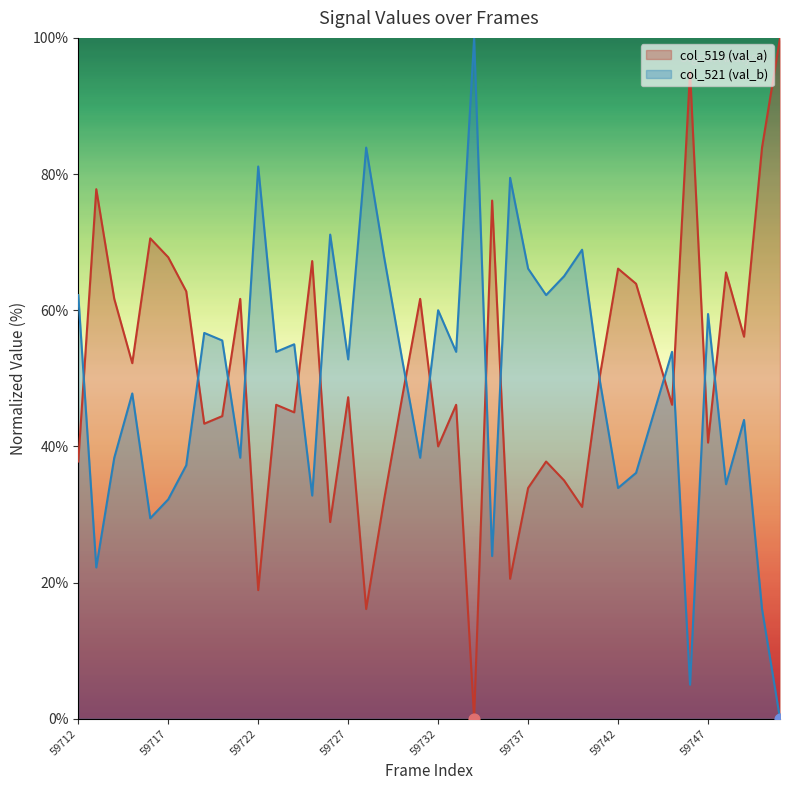

At which category is the sum across all series the highest?

59712